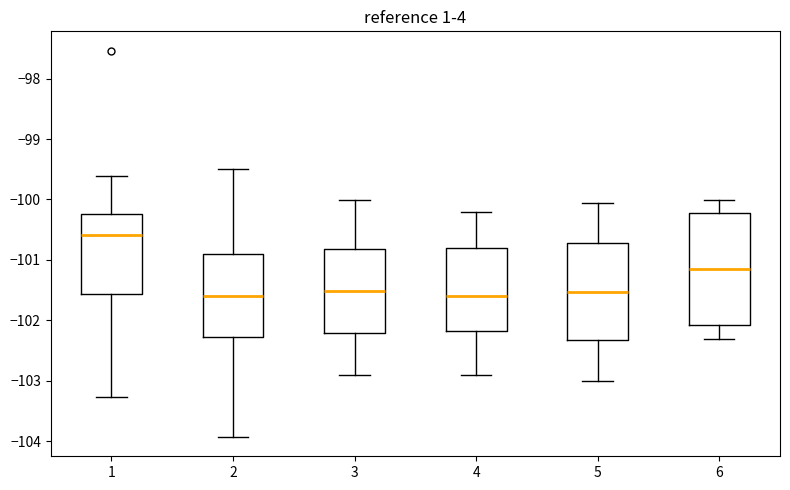

Which box's median line is the highest?

1